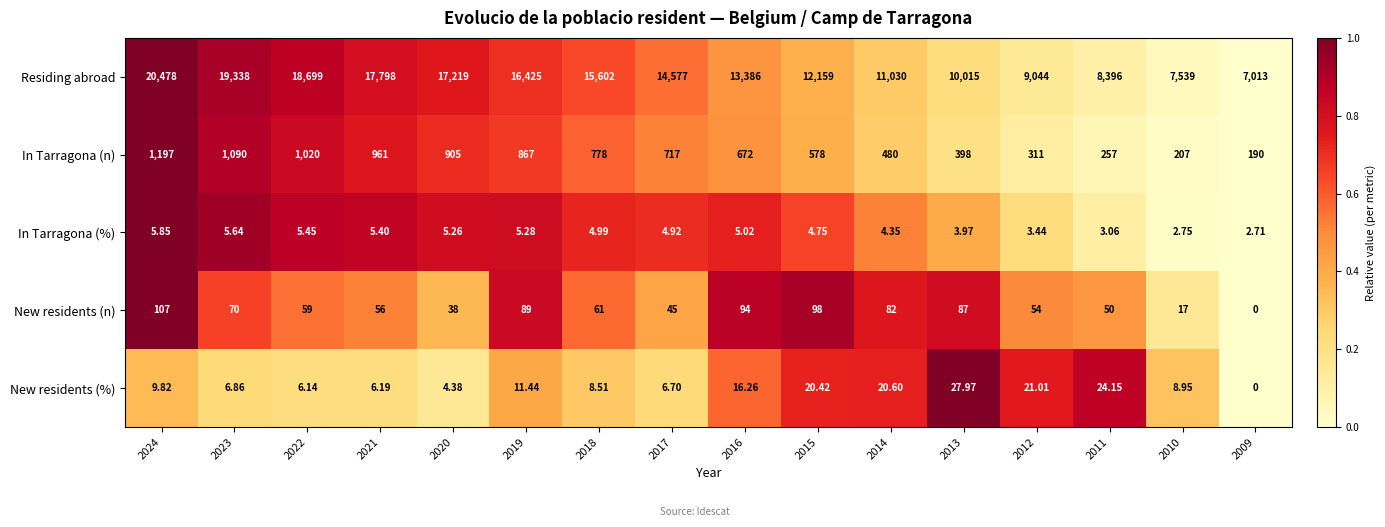

Between 2018 and 2012, which series saw the biggest shift?

Residing abroad